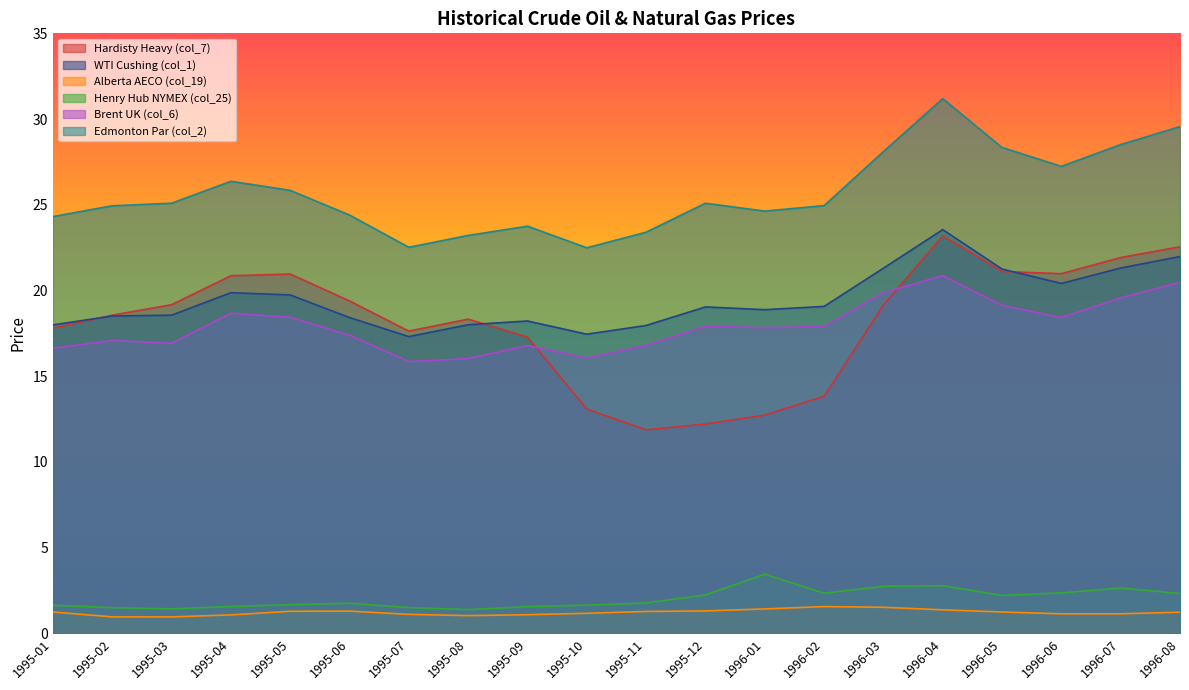

What are all the series names shown in the legend?

Hardisty Heavy (col_7), WTI Cushing (col_1), Alberta AECO (col_19), Henry Hub NYMEX (col_25), Brent UK (col_6), Edmonton Par (col_2)